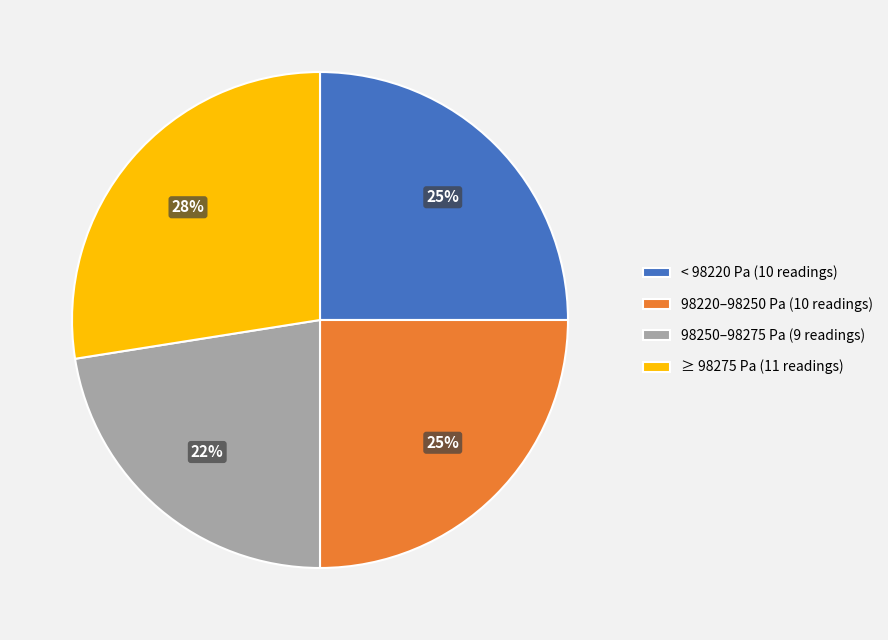

Does < 98220 Pa (10 readings) represent more than half of the total?

No